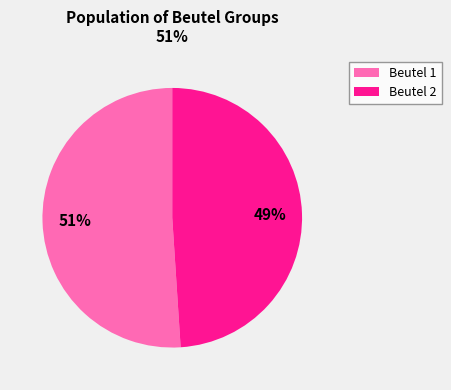

To the nearest percent, what is the difference between the Beutel 2 and Beutel 1 slice percentages?

2%